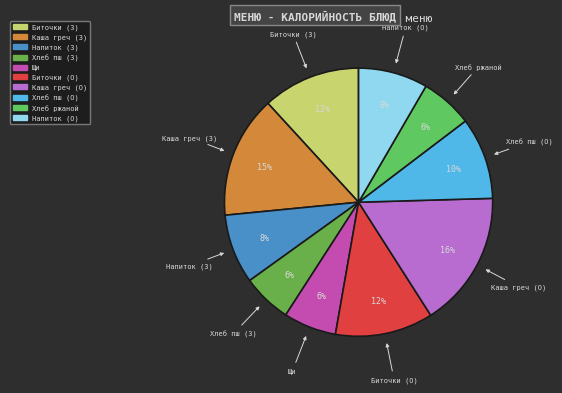

How many slices are in this pie chart?

10